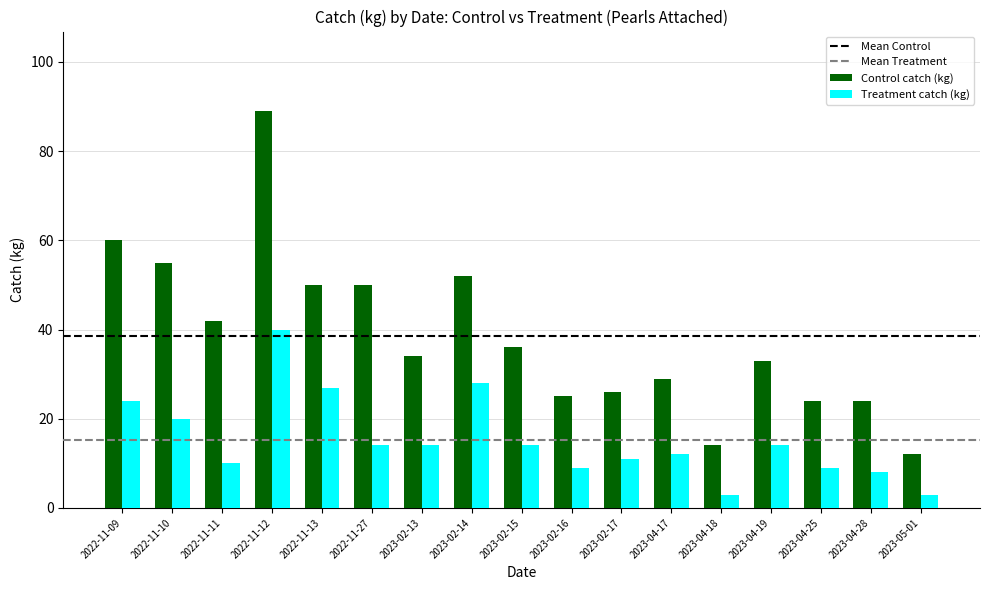

How many data points in Treatment catch (kg) are less than 14?

8